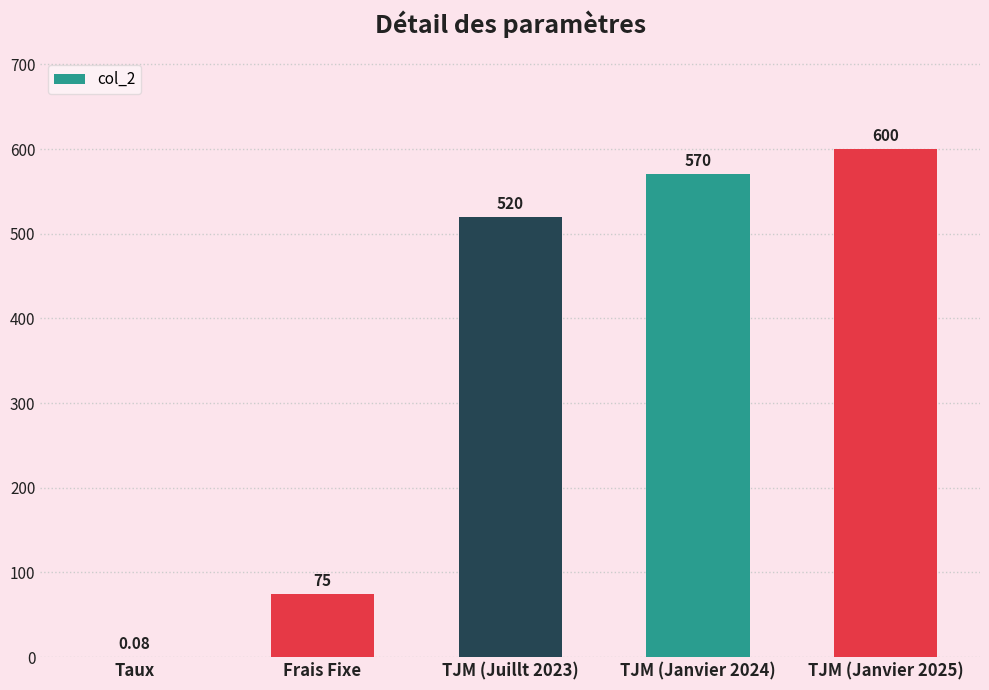

Between Frais Fixe and TJM (Janvier 2025), which is larger?

TJM (Janvier 2025)